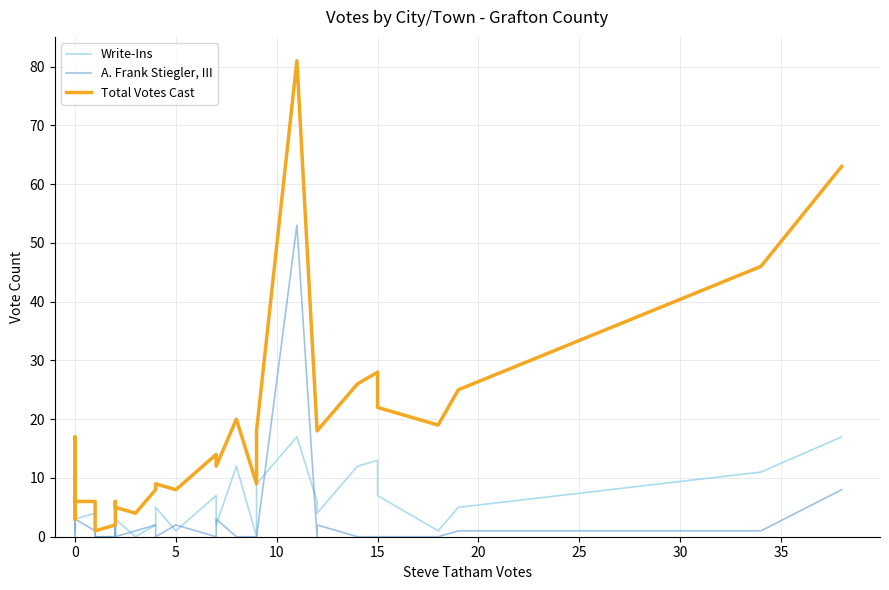

How many times do A. Frank Stiegler, III and Write-Ins cross each other?

11